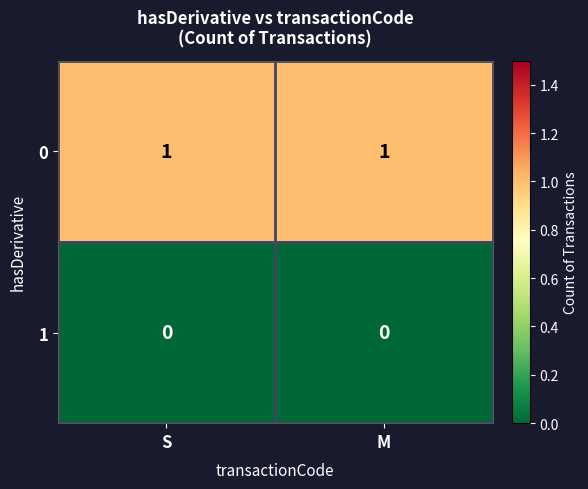

What is the maximum value shown in the chart?

1